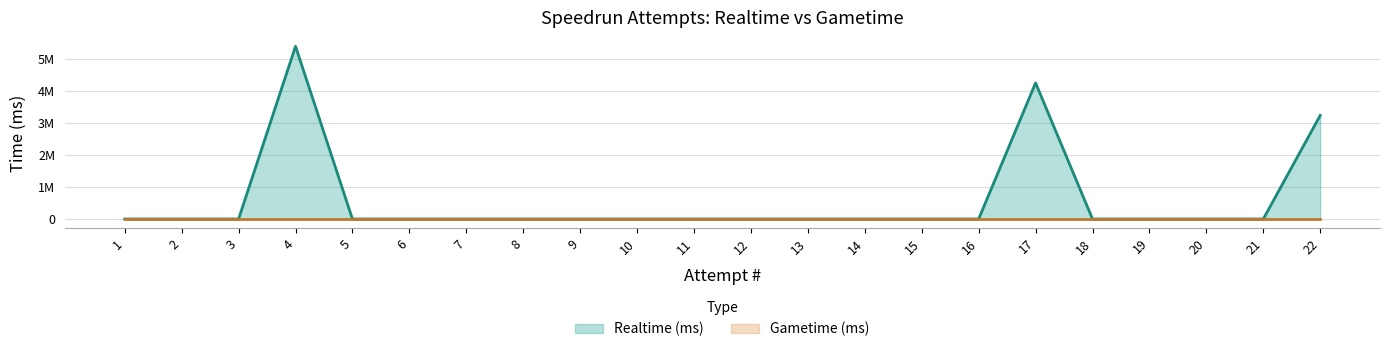

How many points are higher than both their immediate neighbors (excluding endpoints)?

2